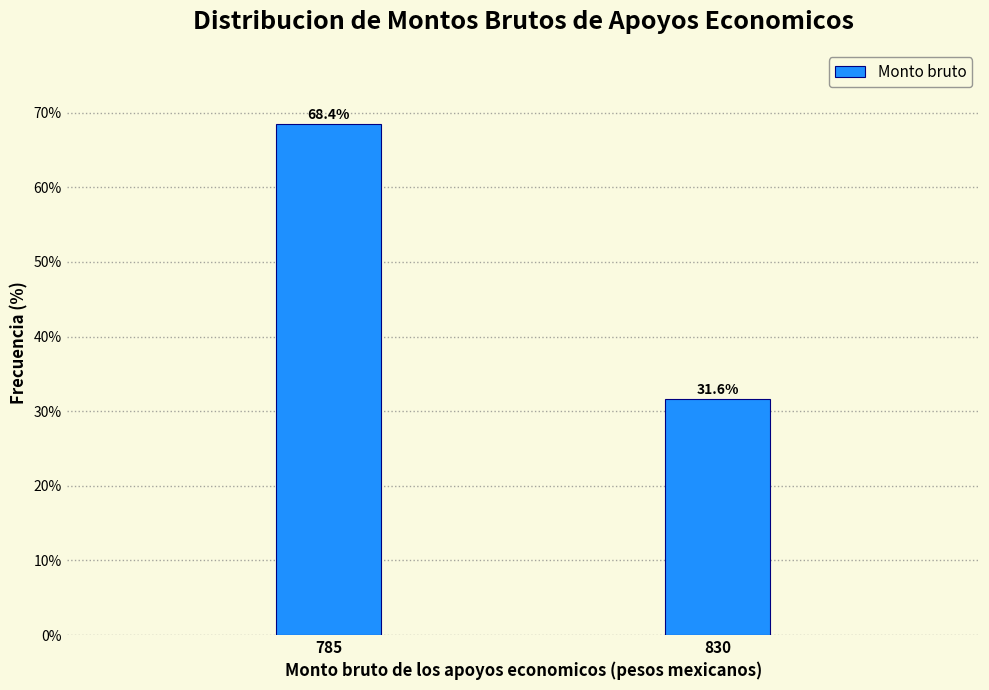

Reading left to right, what are all the values shown in this chart?

785=68.4	830=31.6